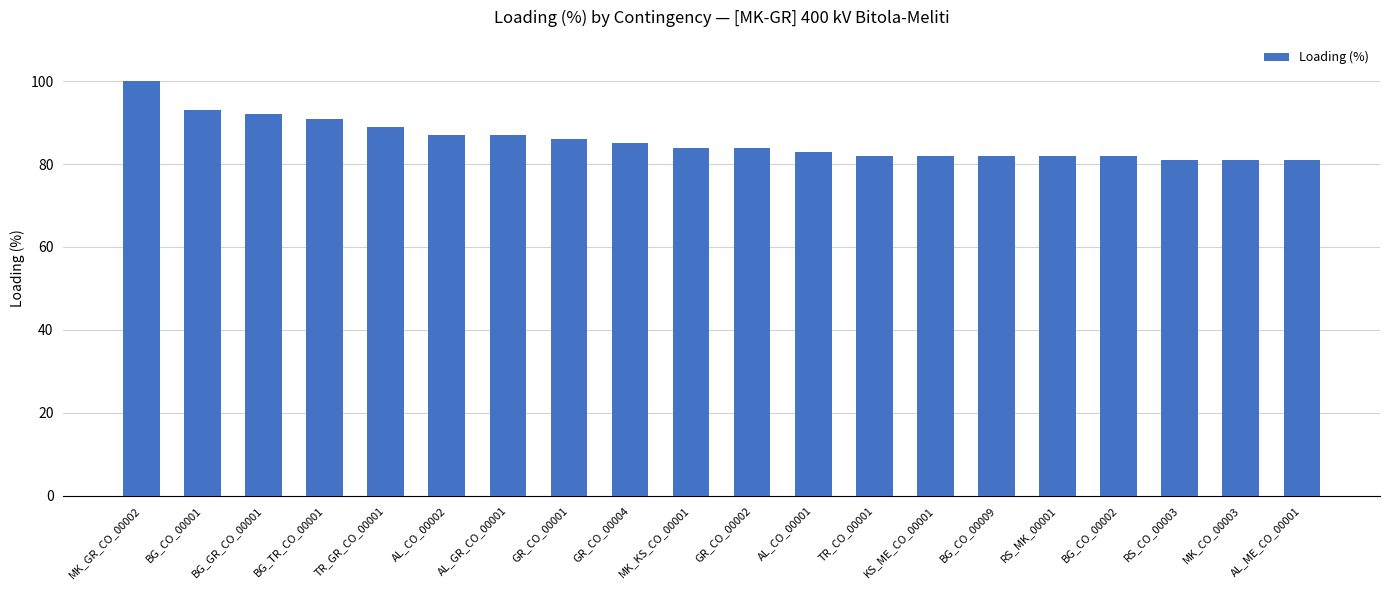

What is the difference between the second highest and minimum values?

12